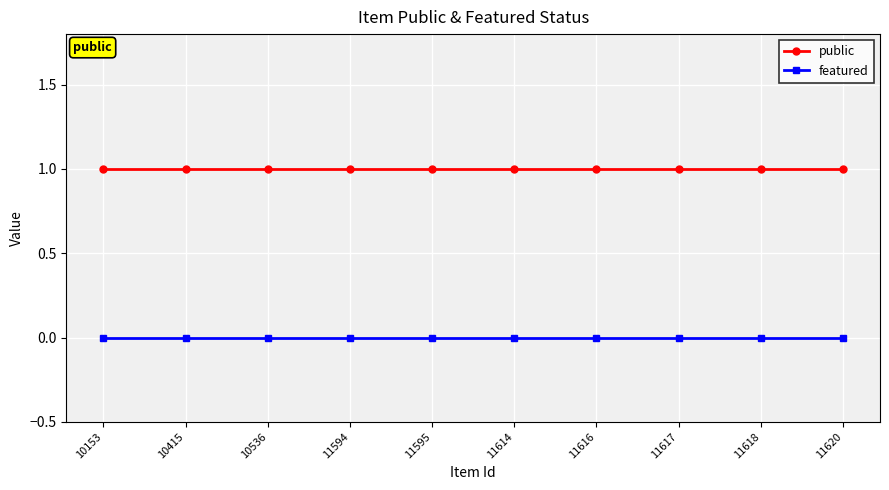

What is the spread (max minus min) of values at 11618?

1